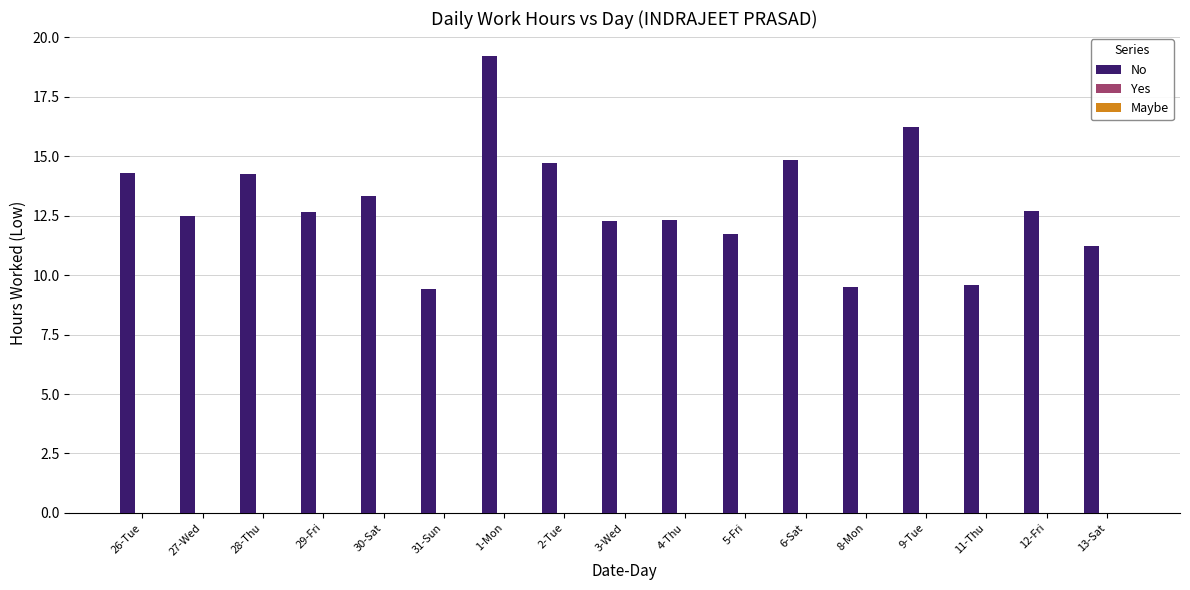

Which has a higher value, 9-Tue or 5-Fri?

9-Tue